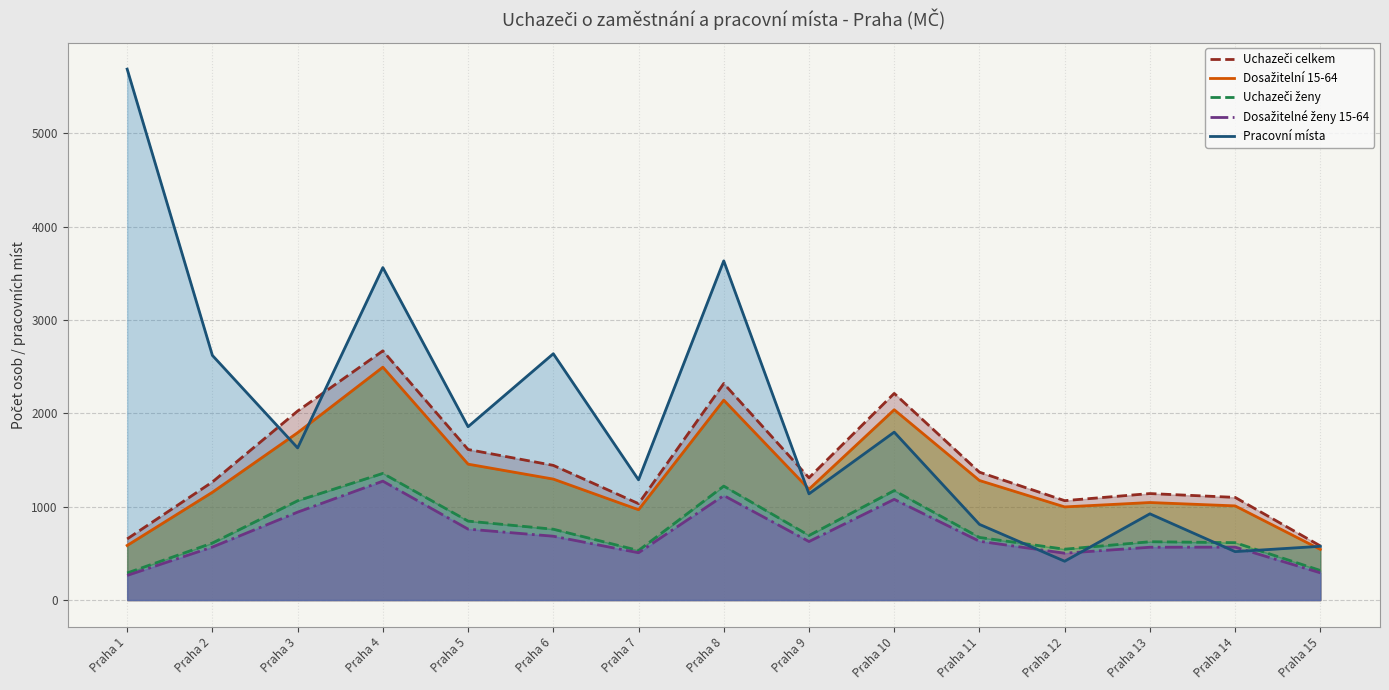

The value of Dosažitelní 15-64 at Praha 2 is 1640. True or false?

False